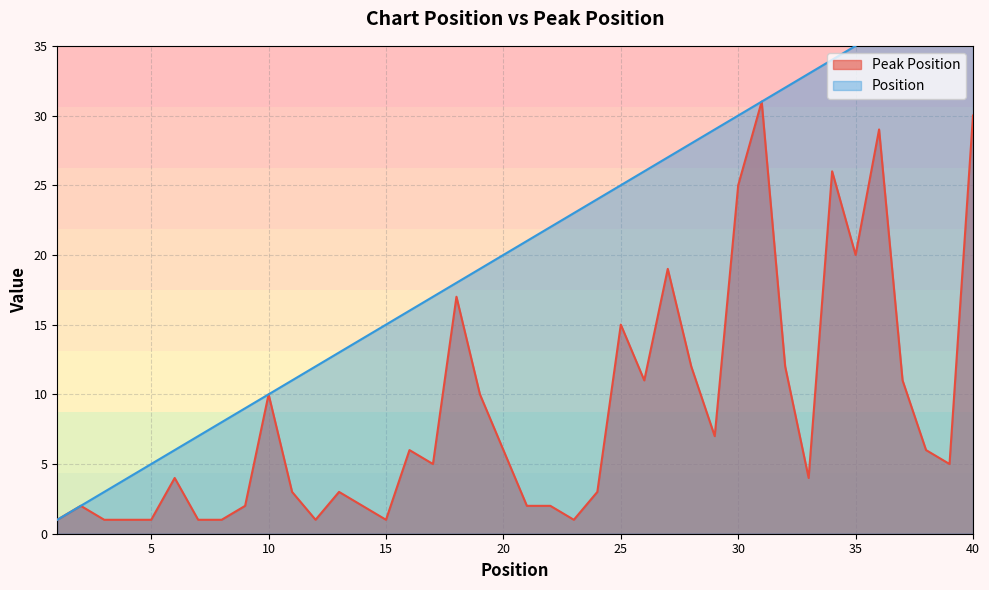

Approximately how many times larger is the value at 22 compared to 7?

2.0